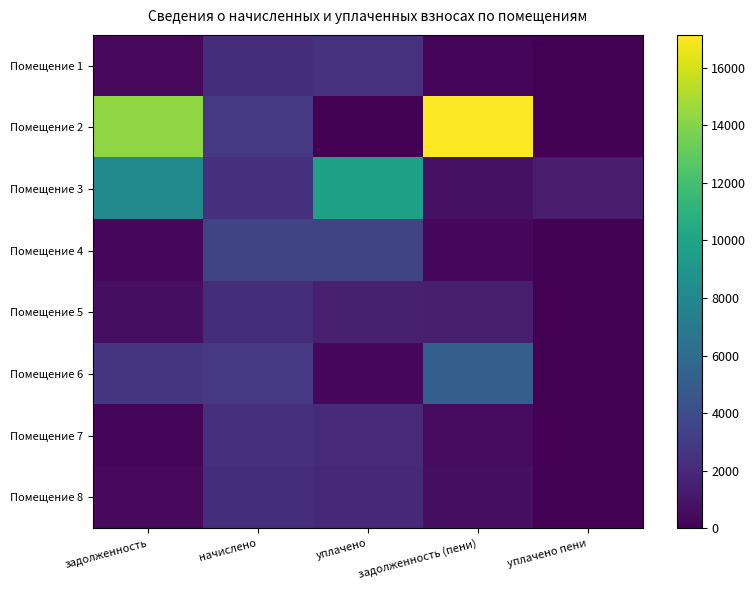

Which label corresponds to the smallest value in the chart?

уплачено